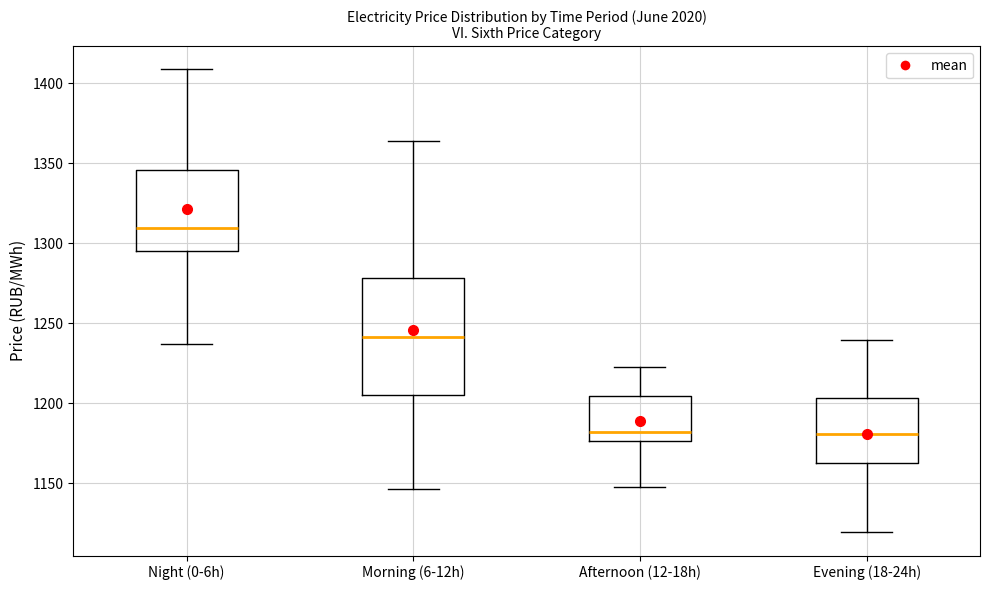

Reading left to right, read every box against the y-axis: the position of its median line, the range the box covers, and the ends of its whiskers. The values are not printed on the chart, so give them approximately, as read against the axis.

Night (0-6h): median 1310, box 1295 to 1345, whiskers 1235 to 1410
Morning (6-12h): median 1240, box 1205 to 1280, whiskers 1145 to 1365
Afternoon (12-18h): median 1180, box 1175 to 1205, whiskers 1150 to 1225
Evening (18-24h): median 1180, box 1160 to 1205, whiskers 1120 to 1240